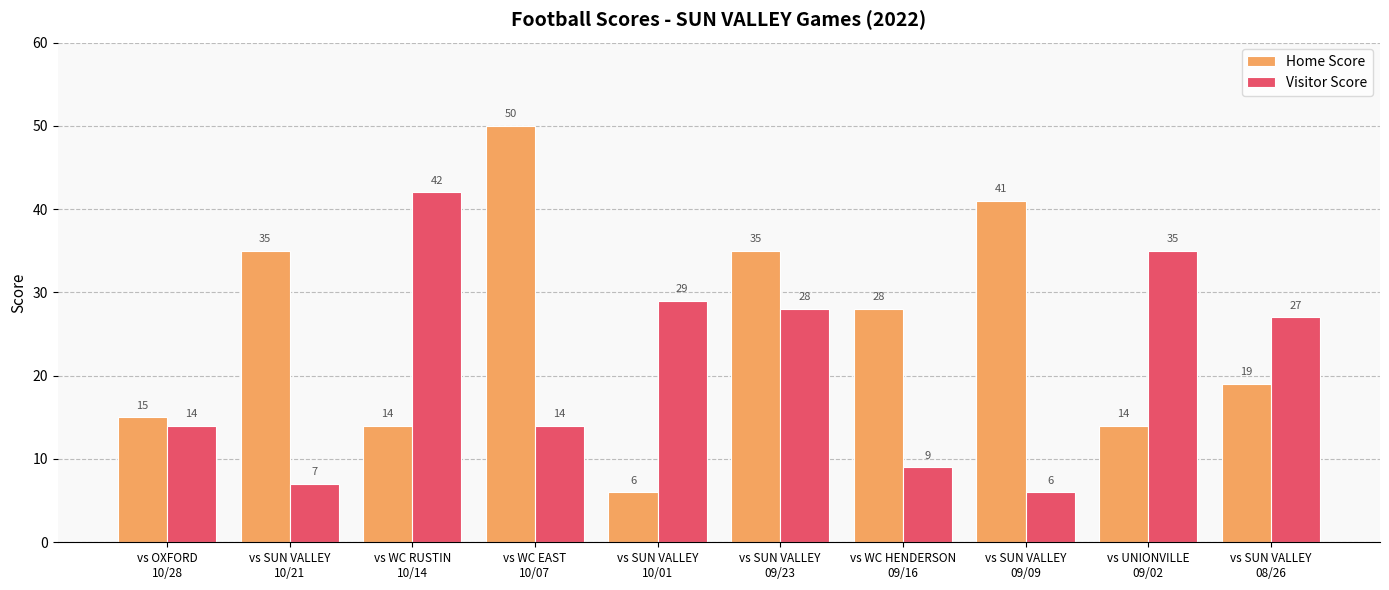

How many distinct data groups are displayed?

2